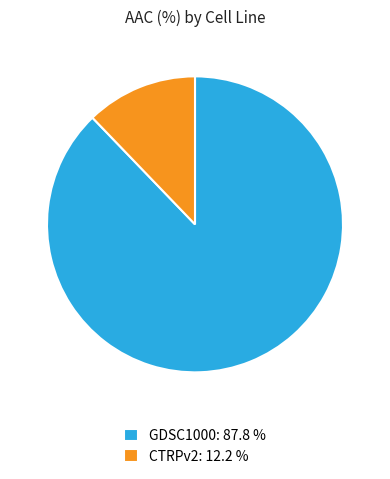

What is the ratio of the value at GDSC1000: 87.8 % to the value at CTRPv2: 12.2 %?

7.2